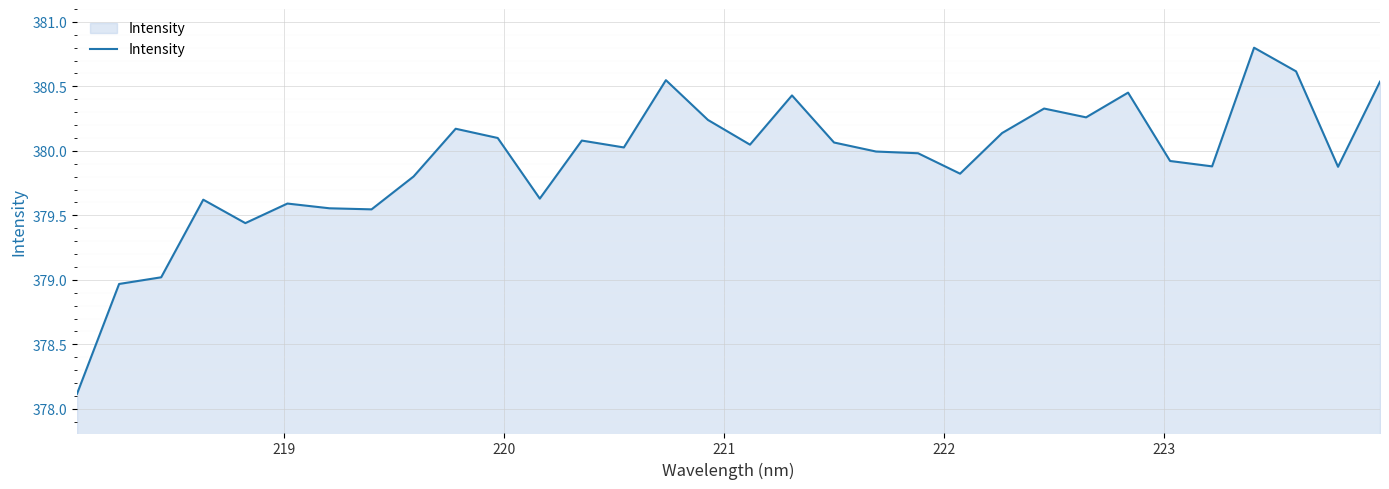

What is the minimum value shown in the chart?

378.1